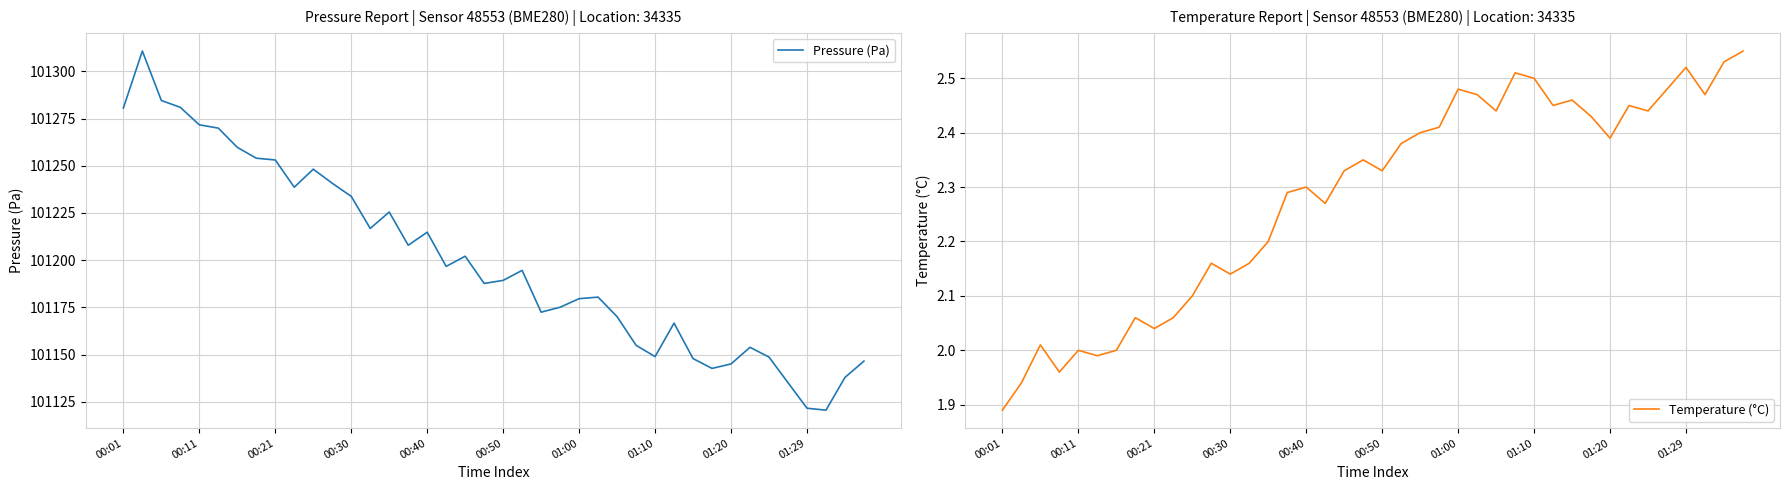

At which label does Pressure (Pa) first exceed 101194?

00:01